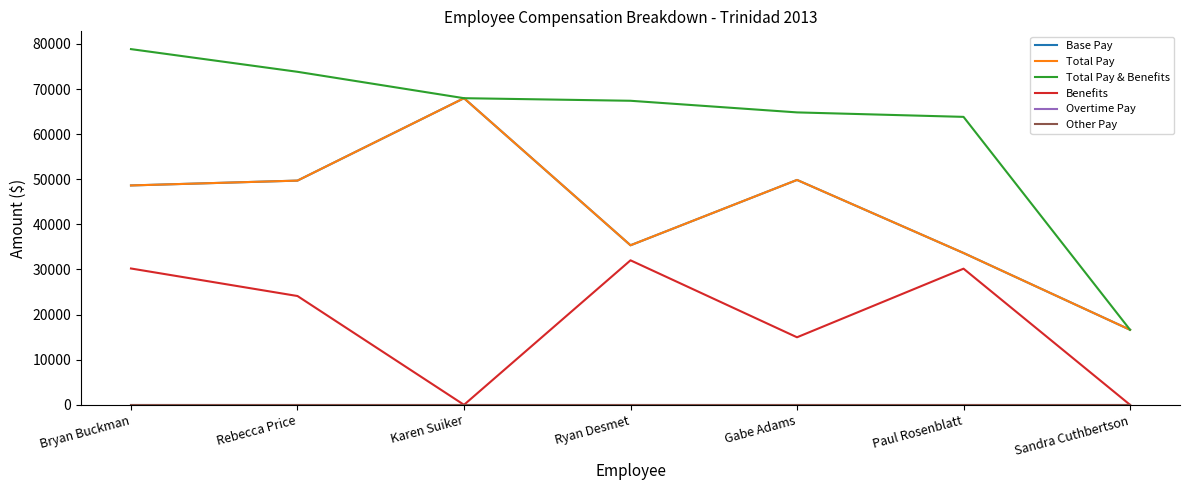

What position from the right is Gabe Adams?

3